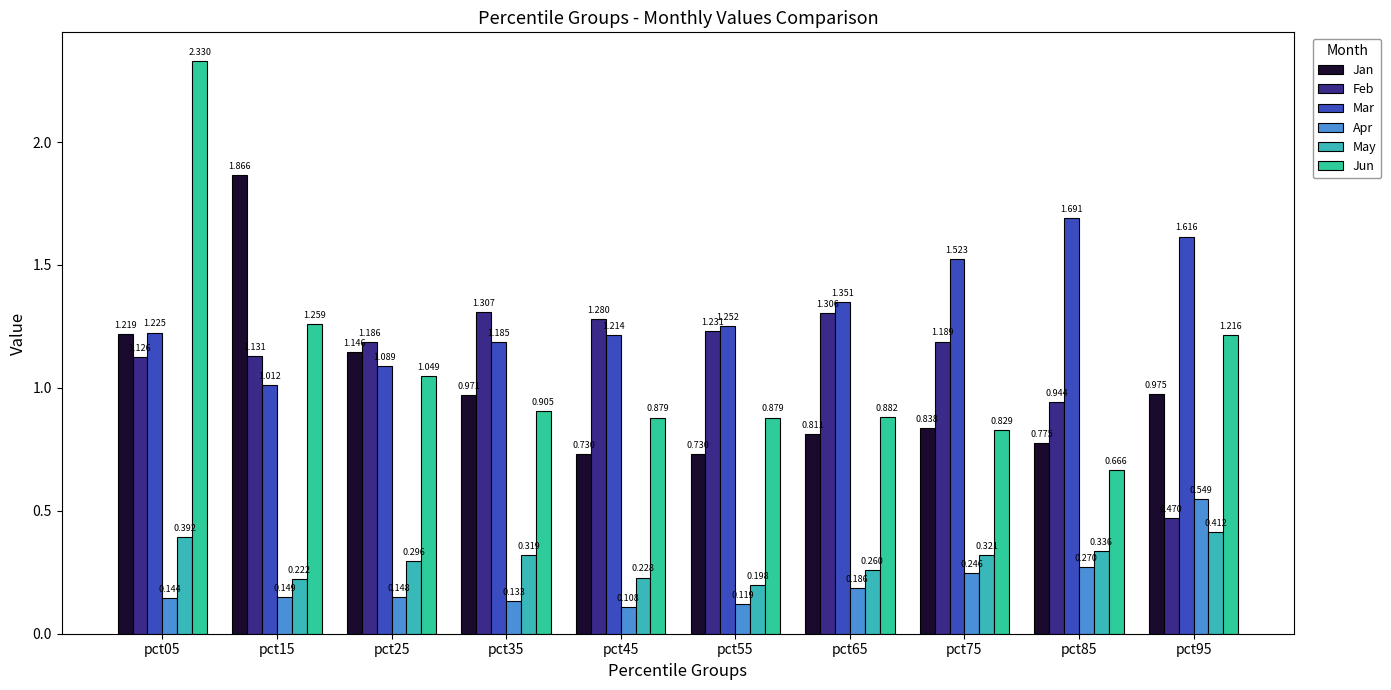

Reading left to right, extract all data points from this chart.

Jan: pct05=1.2	pct15=1.9	pct25=1.1	pct35=1.0	pct45=0.7	pct55=0.7	pct65=0.8	pct75=0.8	pct85=0.8	pct95=1.0
Feb: pct05=1.1	pct15=1.1	pct25=1.2	pct35=1.3	pct45=1.3	pct55=1.2	pct65=1.3	pct75=1.2	pct85=0.9	pct95=0.5
Mar: pct05=1.2	pct15=1.0	pct25=1.1	pct35=1.2	pct45=1.2	pct55=1.3	pct65=1.4	pct75=1.5	pct85=1.7	pct95=1.6
Apr: pct05=0.1	pct15=0.1	pct25=0.1	pct35=0.1	pct45=0.1	pct55=0.1	pct65=0.2	pct75=0.2	pct85=0.3	pct95=0.5
May: pct05=0.4	pct15=0.2	pct25=0.3	pct35=0.3	pct45=0.2	pct55=0.2	pct65=0.3	pct75=0.3	pct85=0.3	pct95=0.4
Jun: pct05=2.3	pct15=1.3	pct25=1.0	pct35=0.9	pct45=0.9	pct55=0.9	pct65=0.9	pct75=0.8	pct85=0.7	pct95=1.2